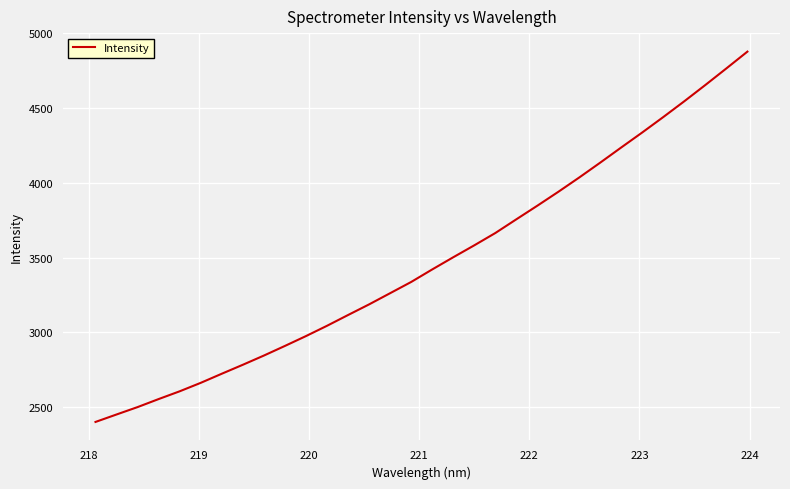

What is the average value?

3471.6